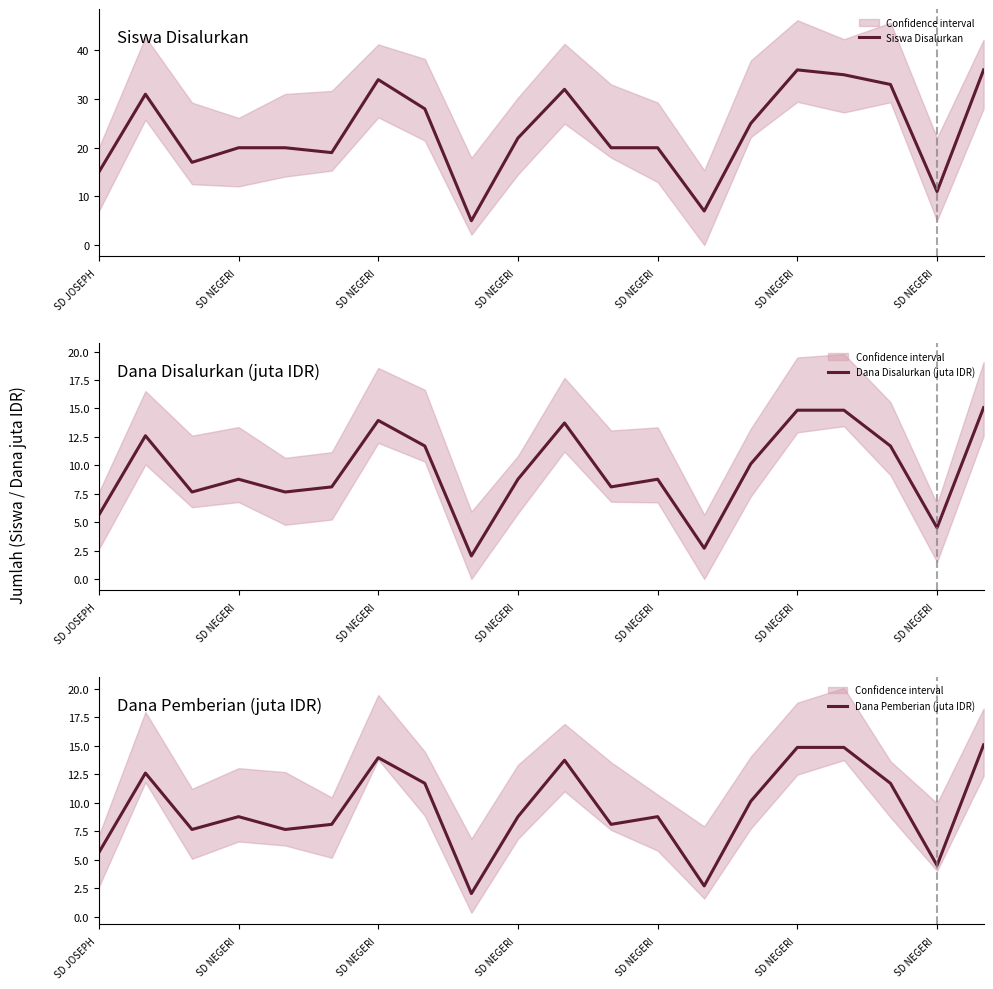

What is the minimum value shown in the chart?

2.0